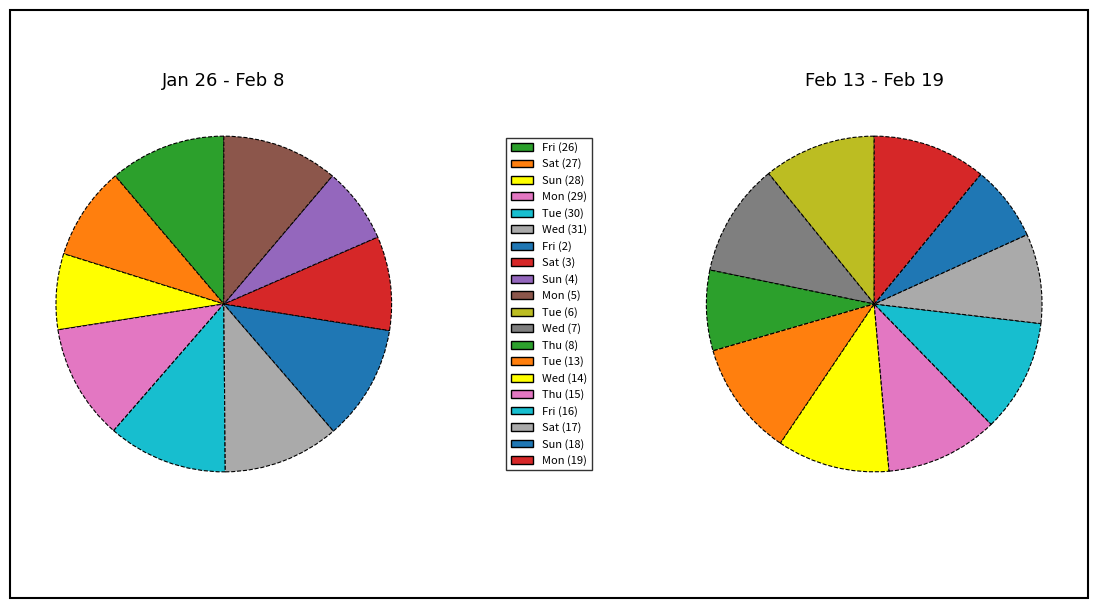

Rank the categories by value from lowest to highest.

Sun (4), Sun (28), Sun (18), Thu (8), Sat (17), Sat (27), Sat (3), Fri (2), Mon (29), Tue (6), Wed (14), Mon (5), Wed (31), Thu (15), Fri (16), Fri (26), Wed (7), Mon (19), Tue (13), Tue (30)